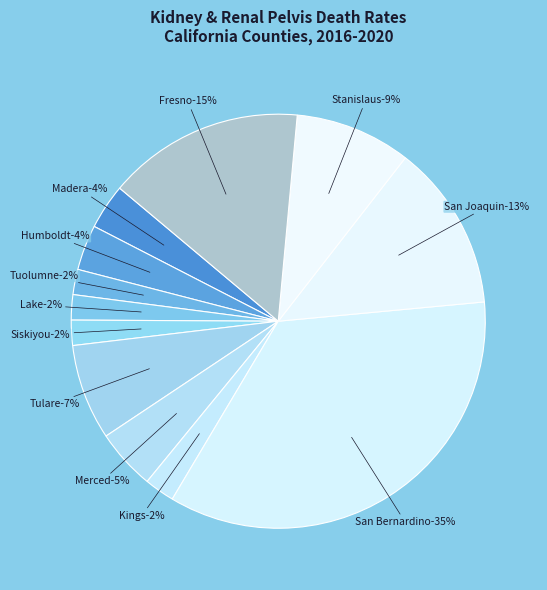

Count the number of slices in the pie.

12